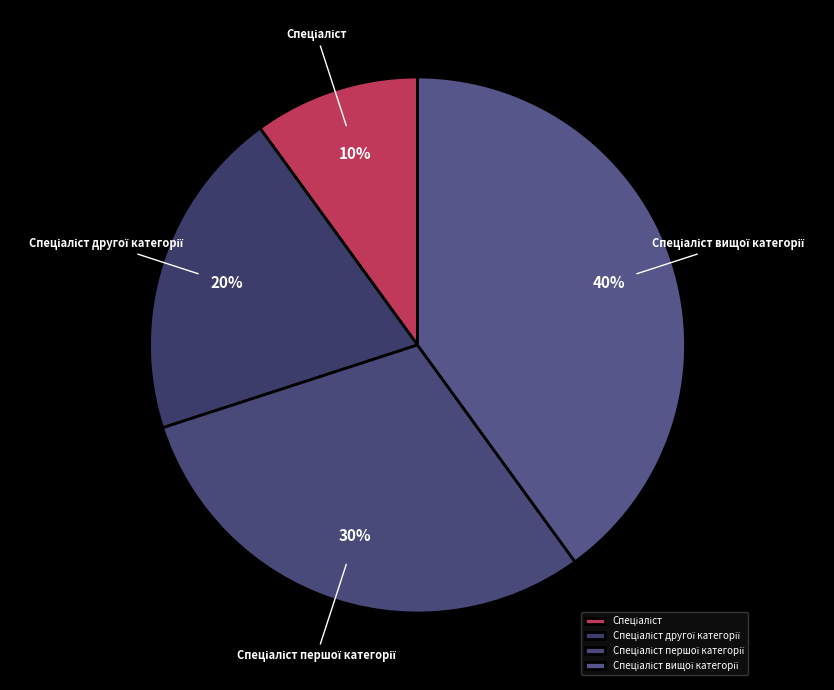

Does any single category account for the majority?

No